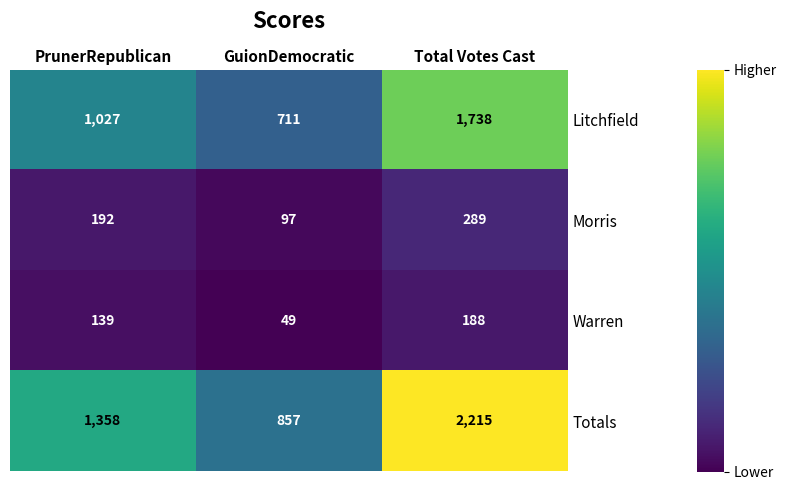

Count the number of categories in the chart.

3